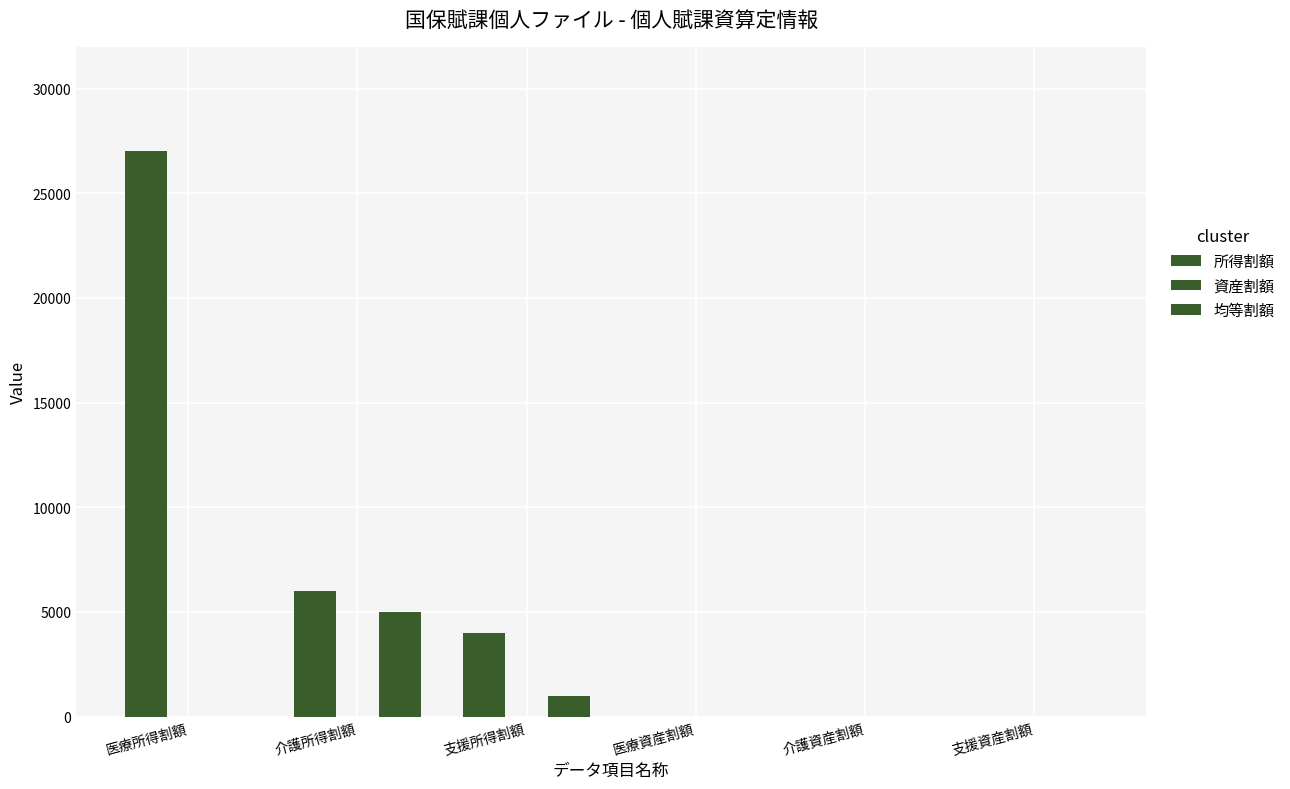

Rank the series by their average value, from lowest to highest.

資産割額, 均等割額, 所得割額